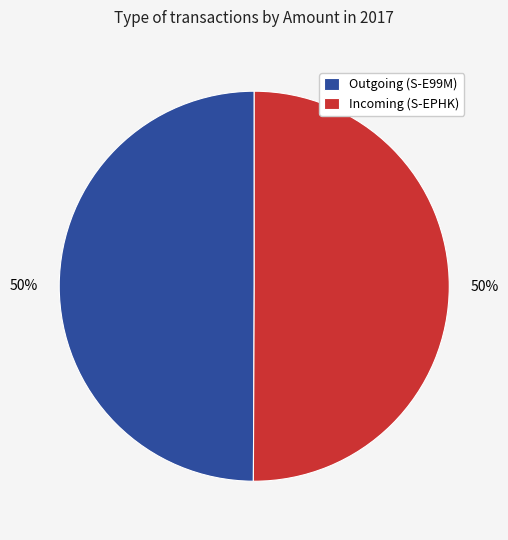

Do Outgoing (S-E99M) and Incoming (S-EPHK) together represent more than half of the pie?

Yes